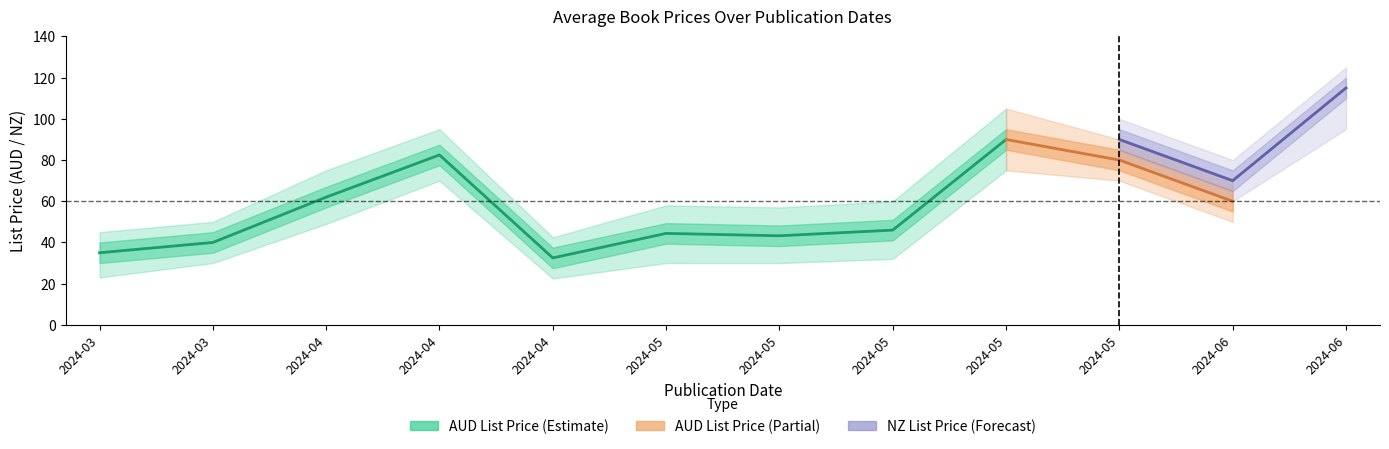

What is the greatest value displayed?

125.0